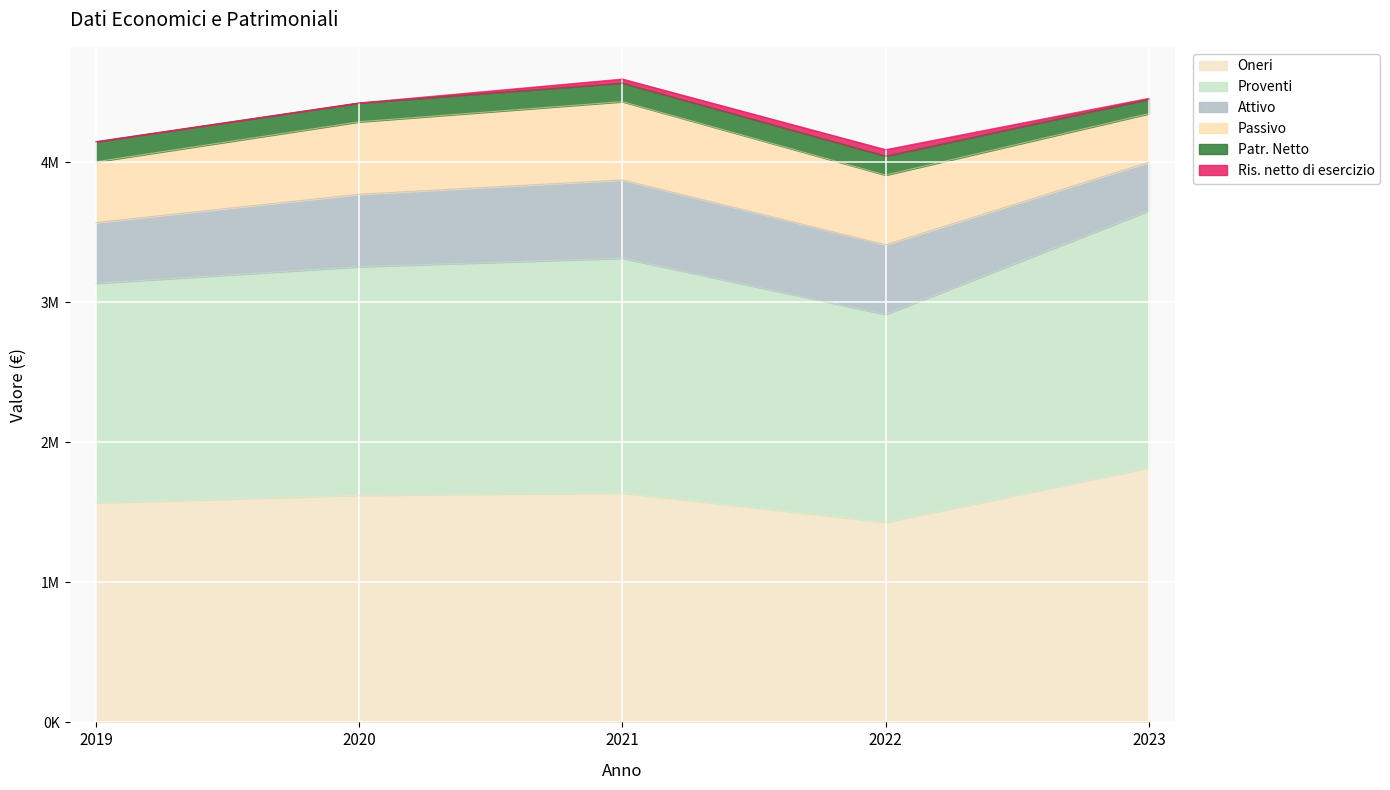

What is the sum of all Oneri values?

8074112